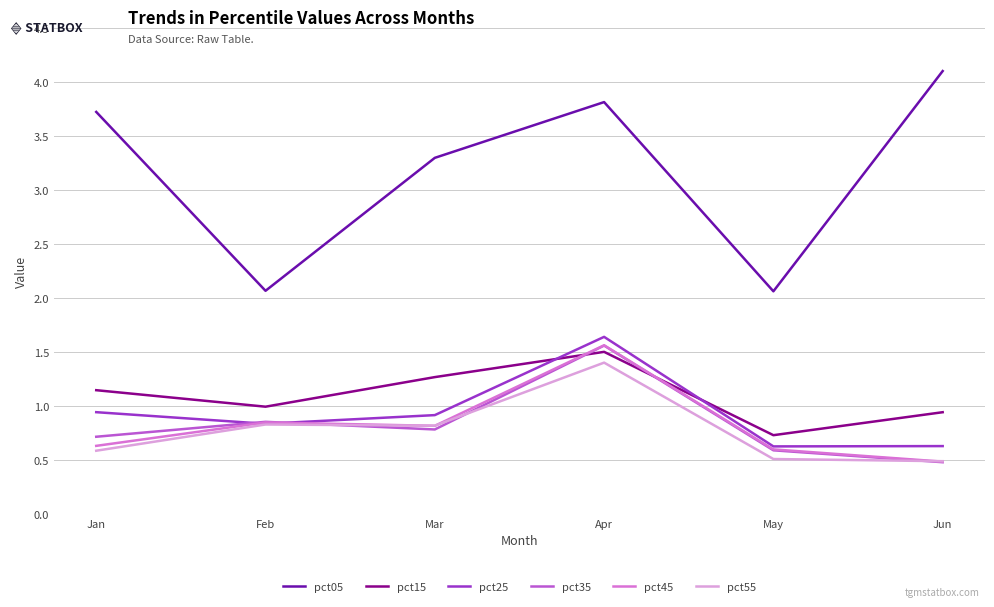

Is it true that pct35 equals 0.5 at Jun?

True